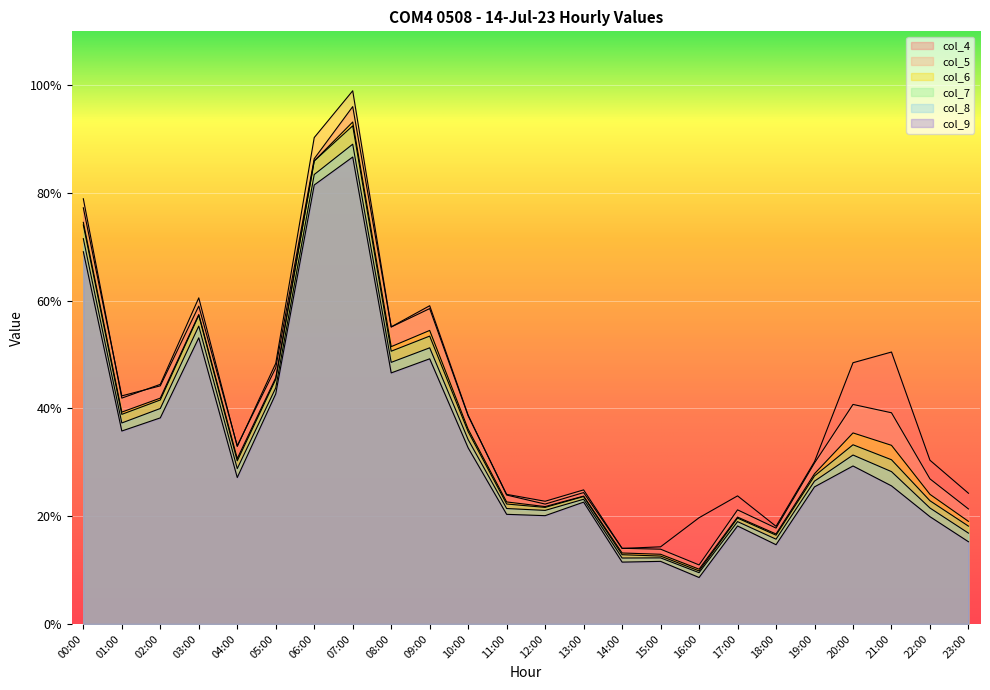

True or false: col_8 and col_6 intersect in this chart.

False